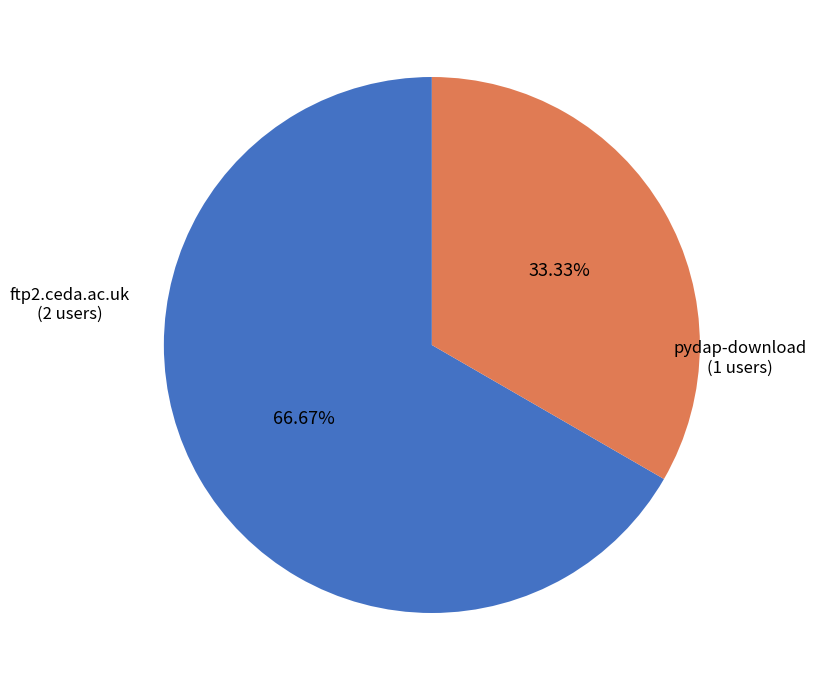

Is there a majority slice in this chart?

Yes